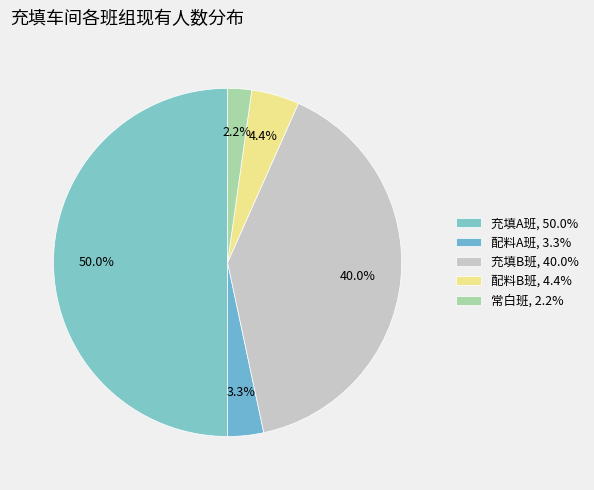

How many slices are in this pie chart?

5